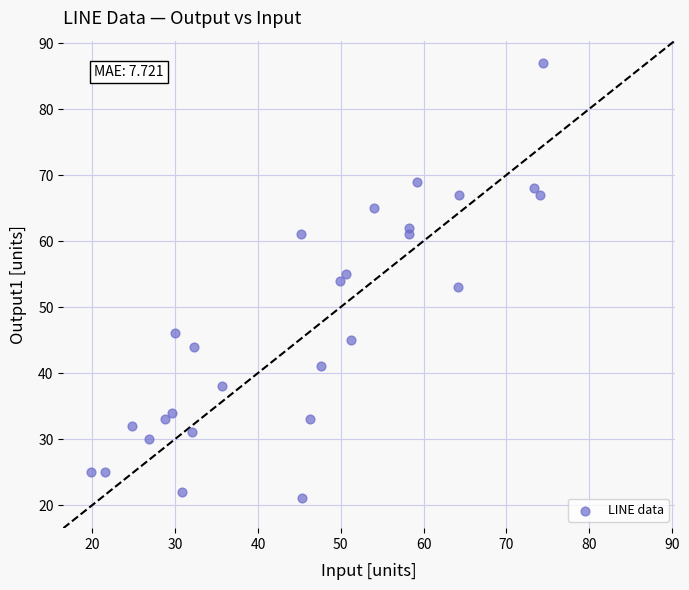

What is the range of Y values (max minus min)?

66